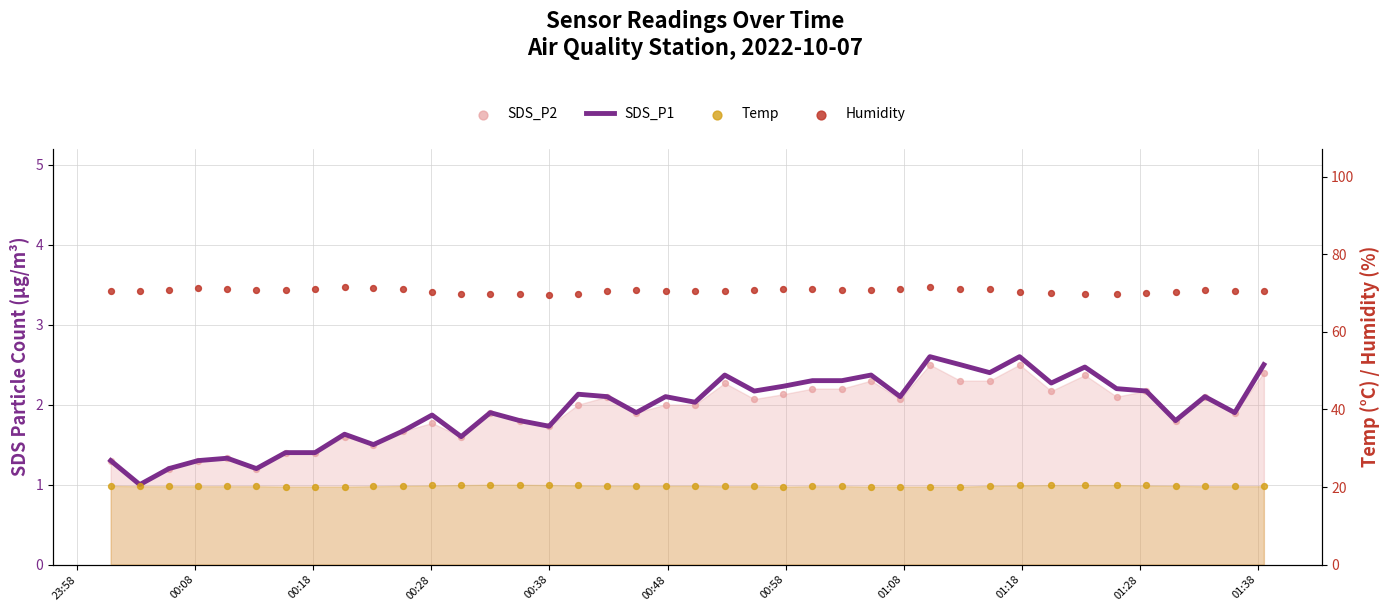

Is the value of SDS_P1 at 00:18 greater than the value of Humidity at 32?

No